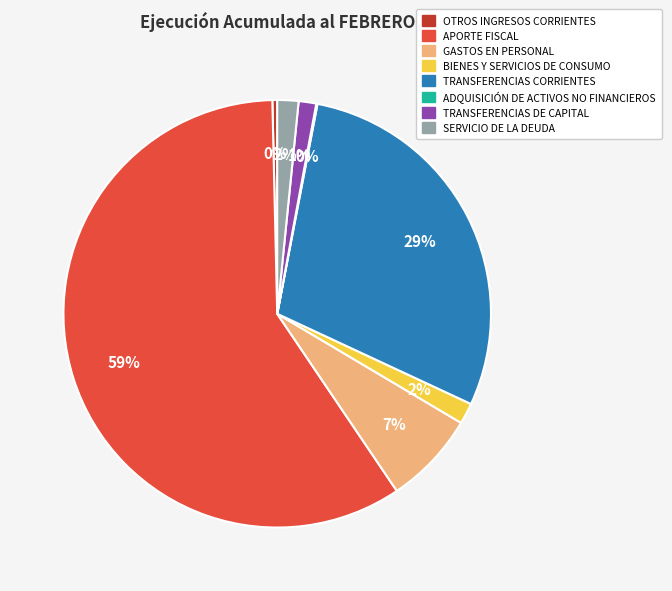

True or false: BIENES Y SERVICIOS DE CONSUMO accounts for 11% of the total.

False